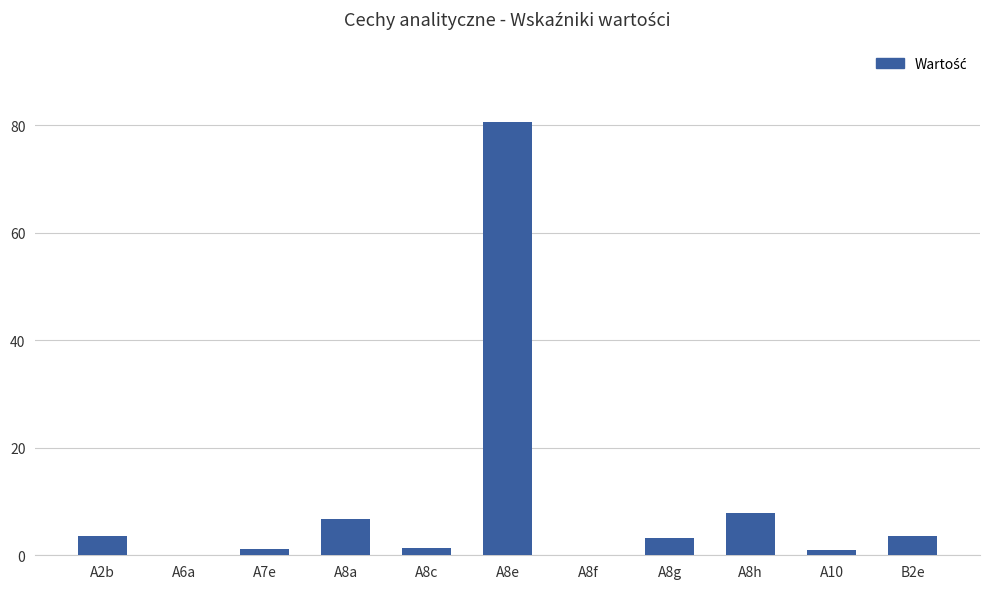

The value at A7e is 1.2. True or false?

True